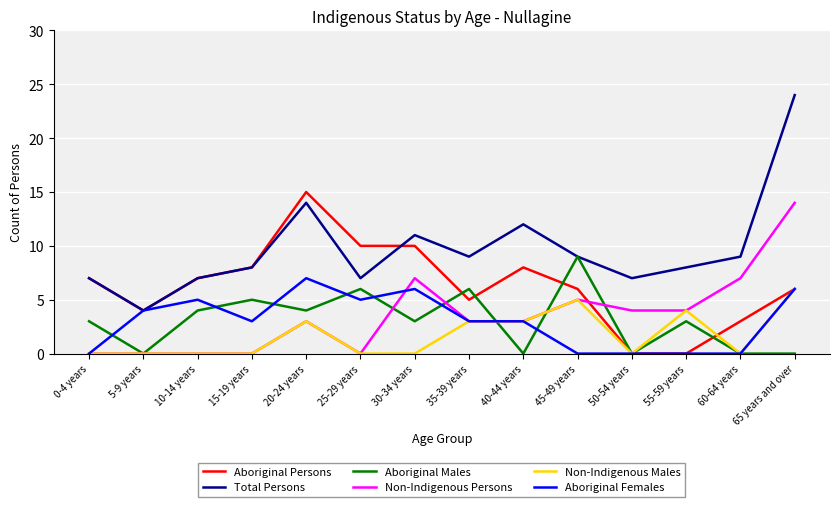

At which category is the sum across all series the highest?

65 years and over